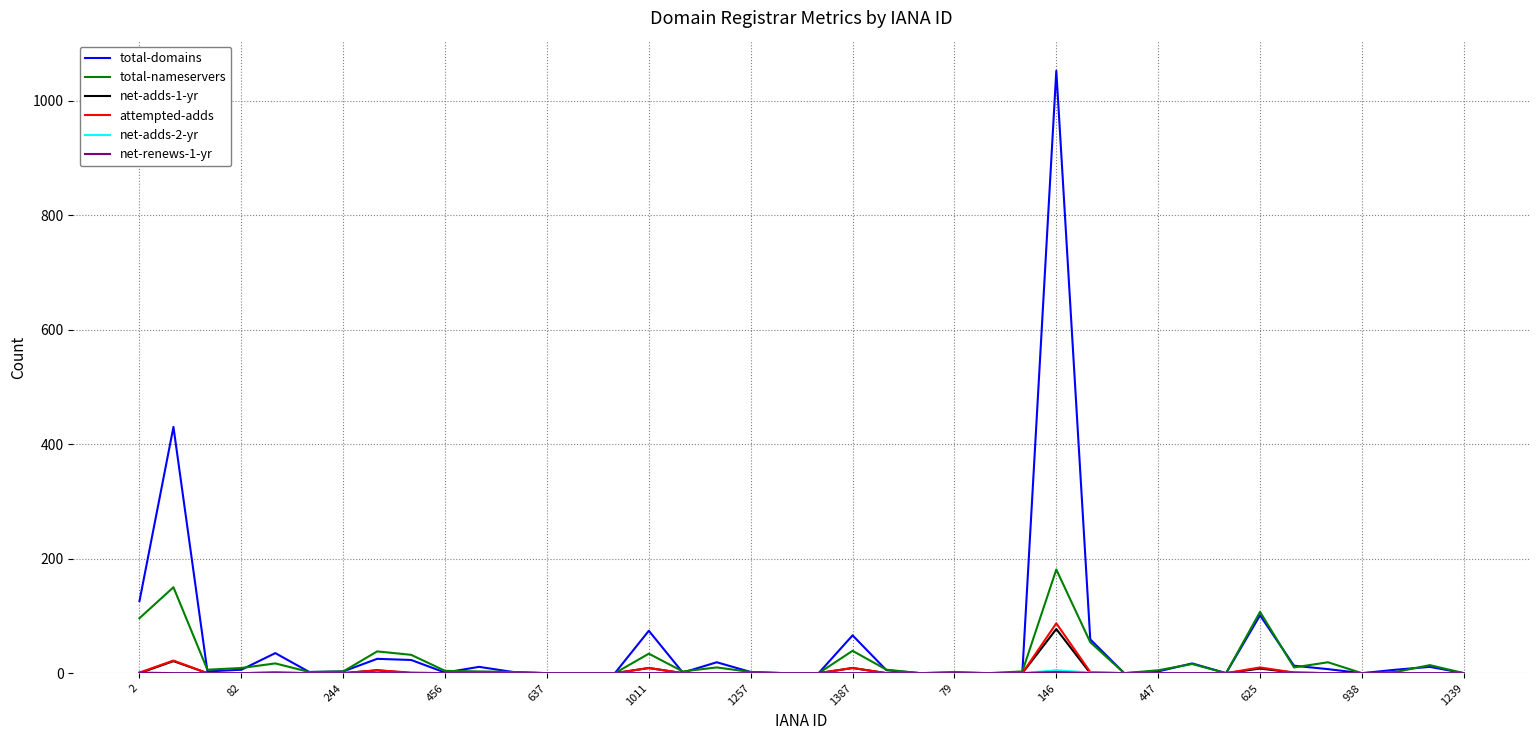

What is the greatest value displayed?

1052